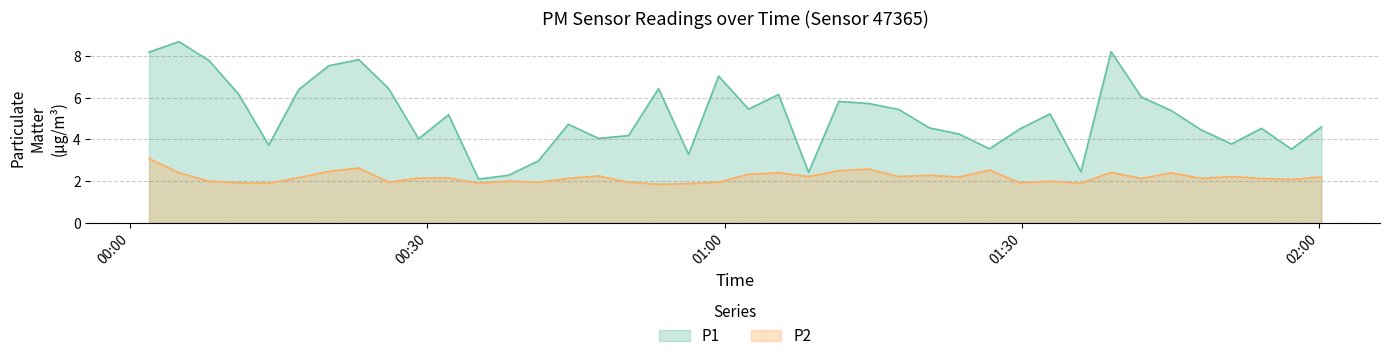

Does the chart have visible grid lines?

Yes